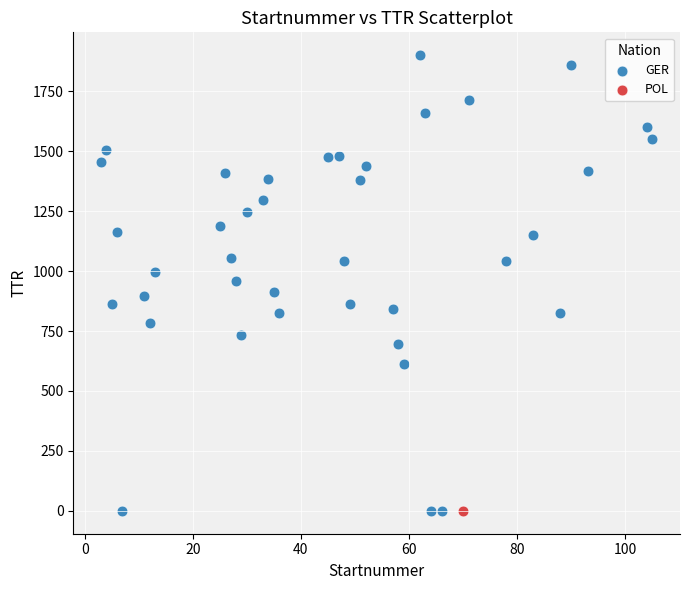

What are all the series names shown in the legend?

GER, POL